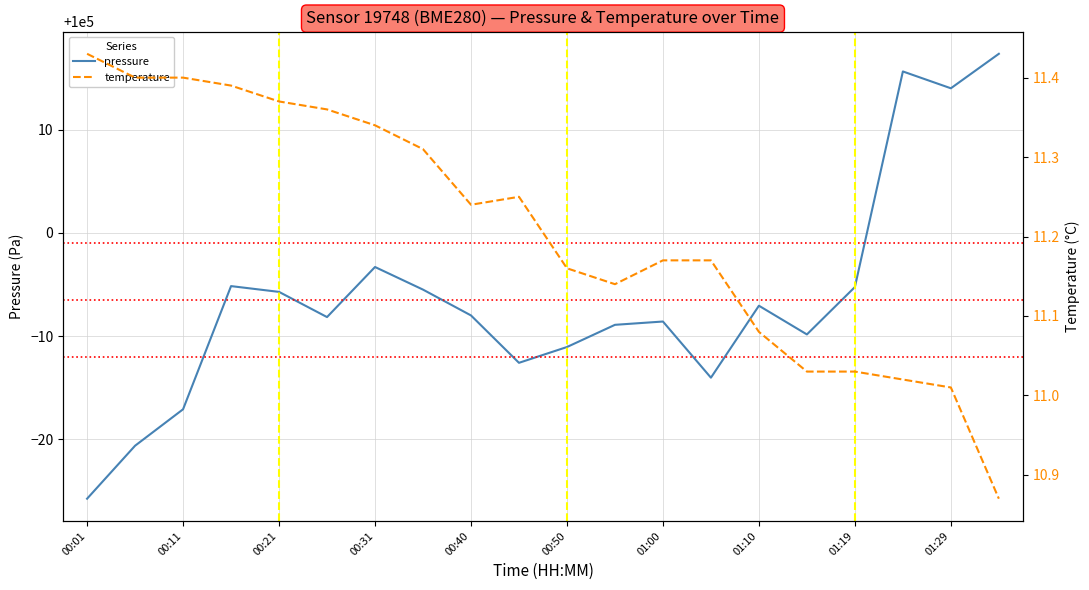

The value of pressure at 00:50 is 153299.6. True or false?

False